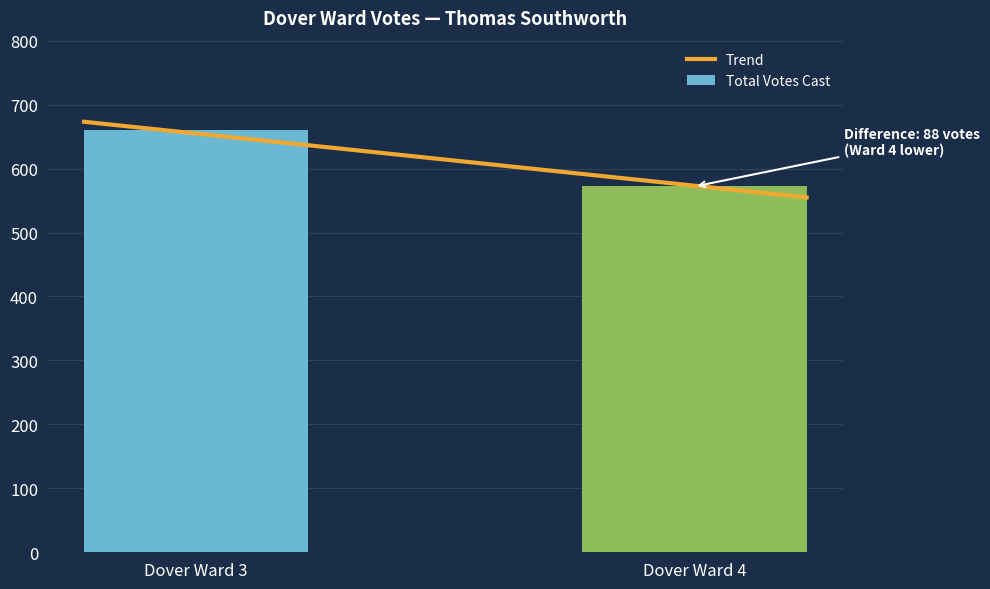

What is the value of the 1st bar from the left?

660